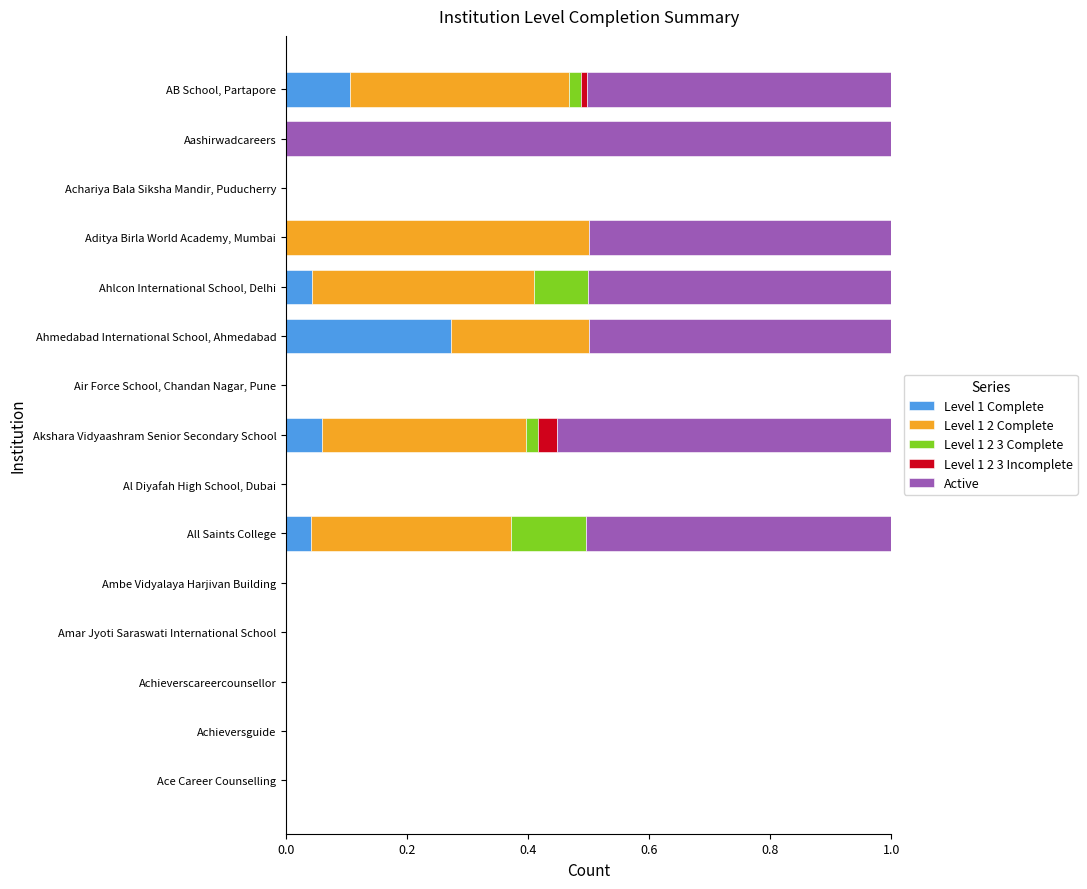

What is the total value across all series at Aashirwadcareers?

1.0